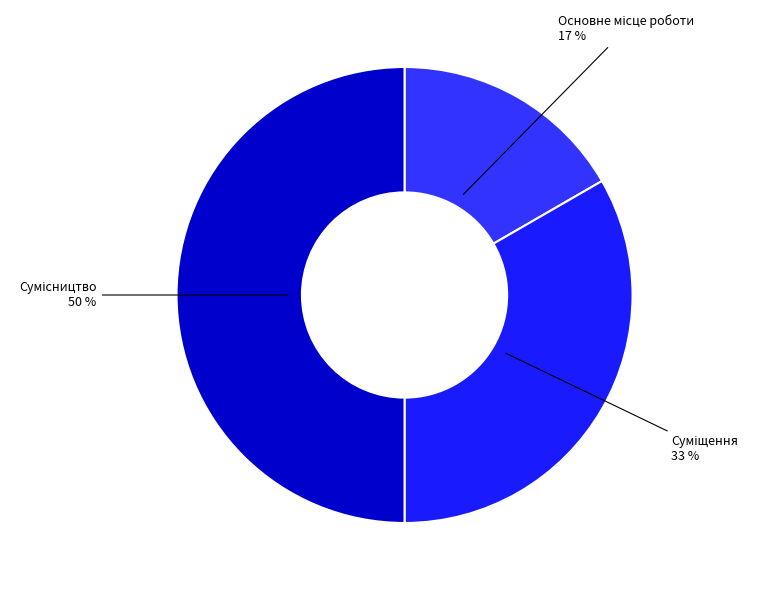

Count the number of slices in the pie.

3